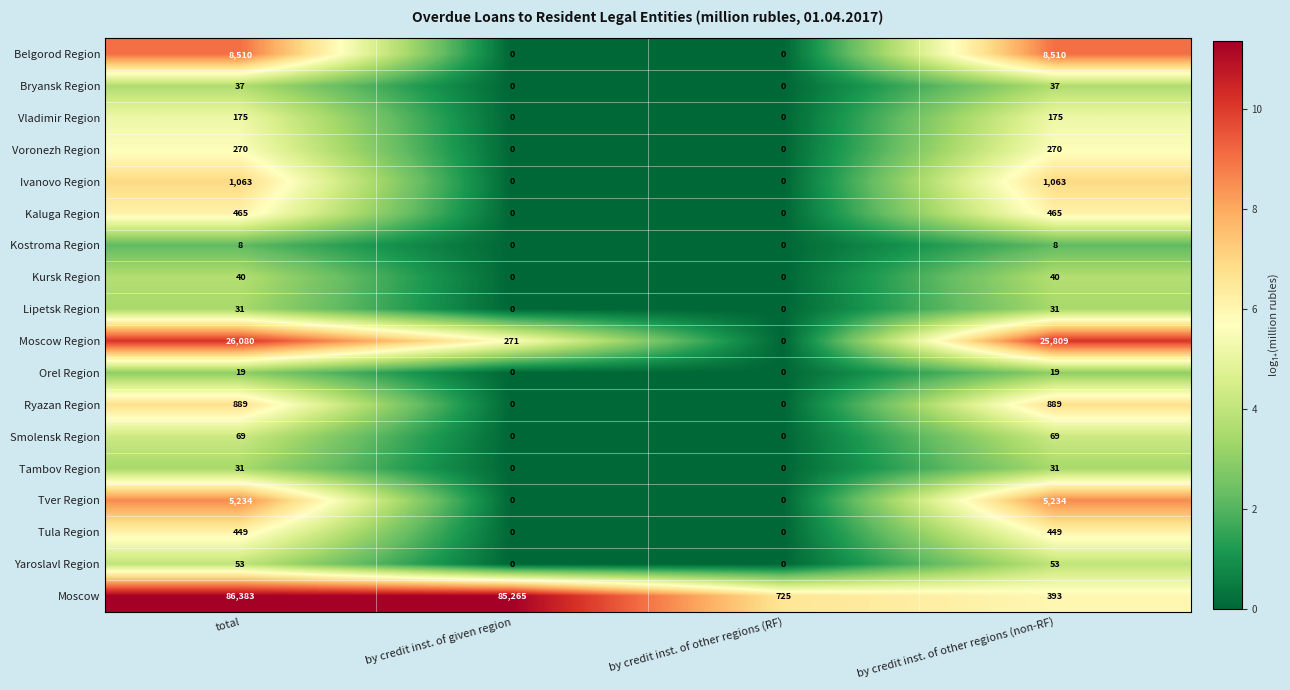

At how many categories does at least one series exceed 23768?

3